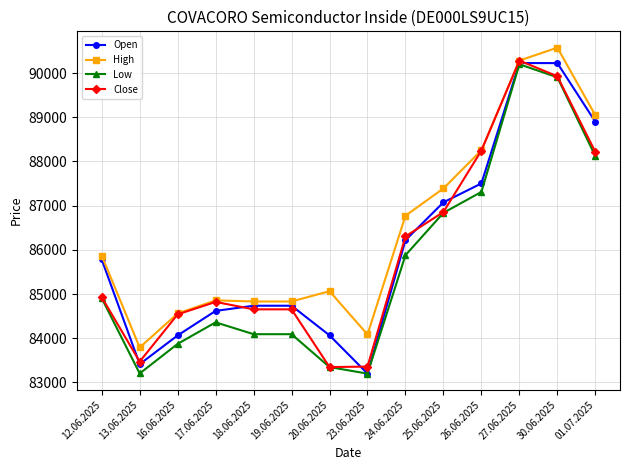

Where is the first local minimum for Close?

13.06.2025